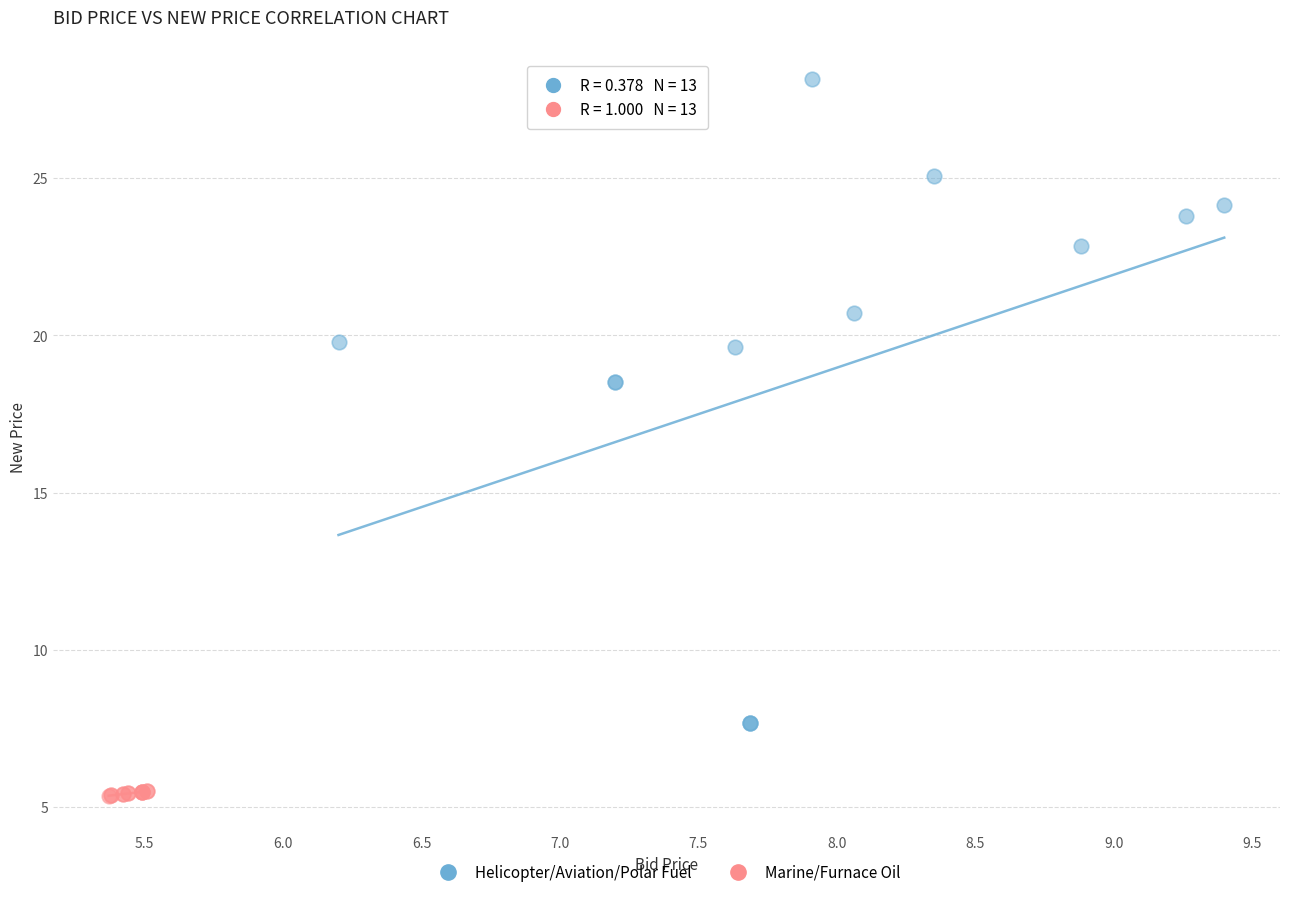

Which series contains the lowest Y value?

Marine/Furnace Oil